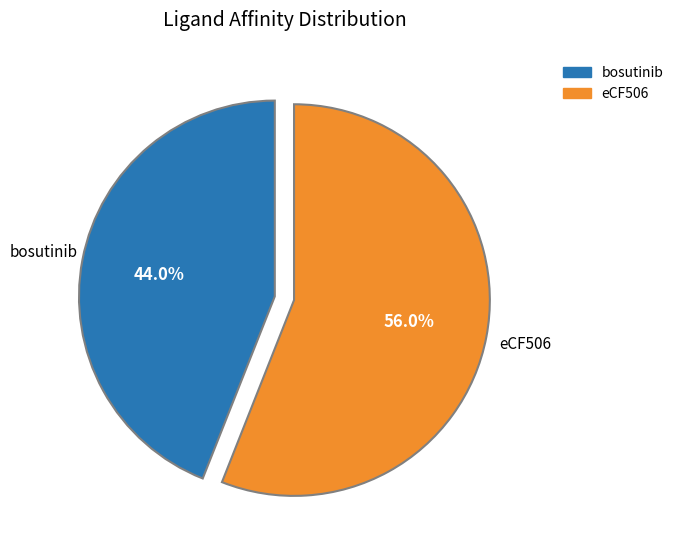

Which category has the biggest portion of the pie?

eCF506